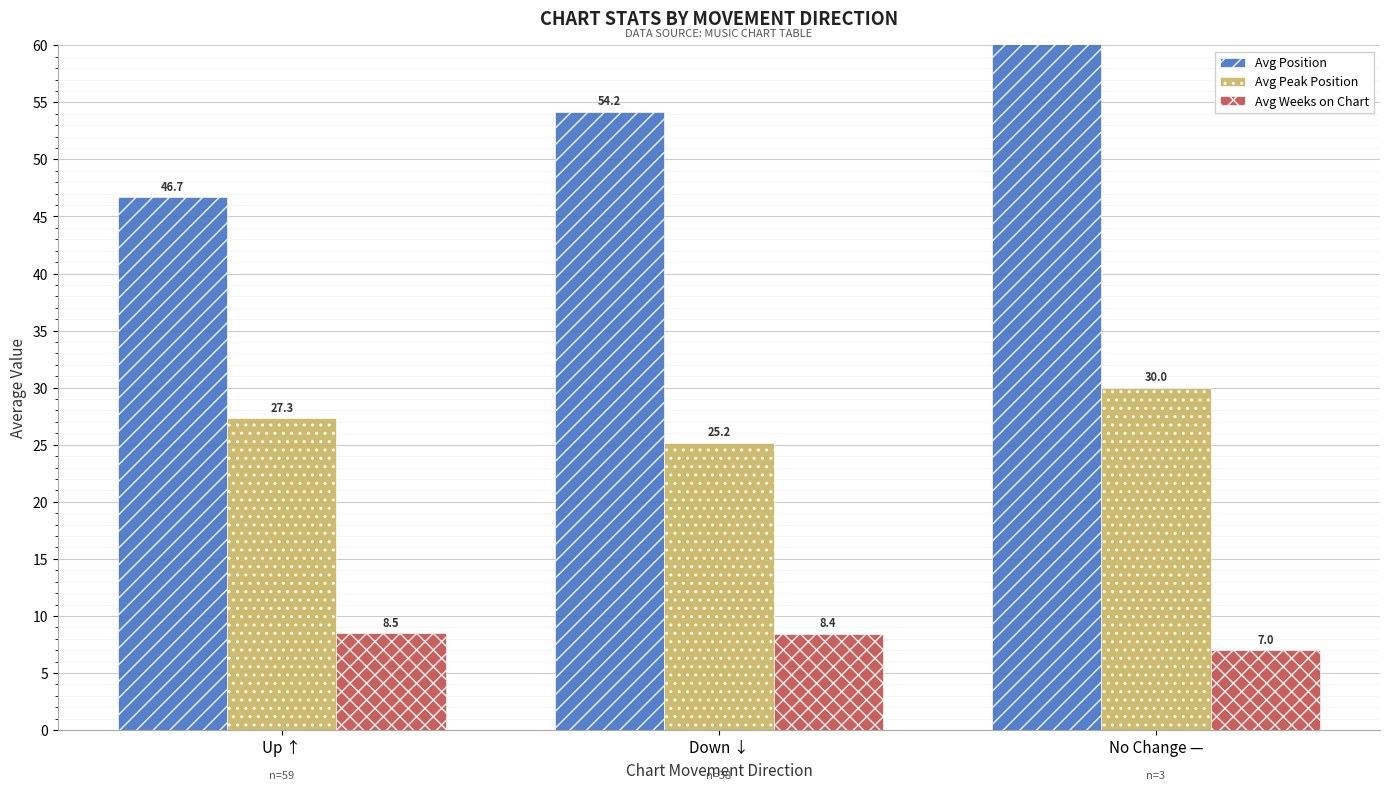

What is the total value across all series at No Change —?

116.0